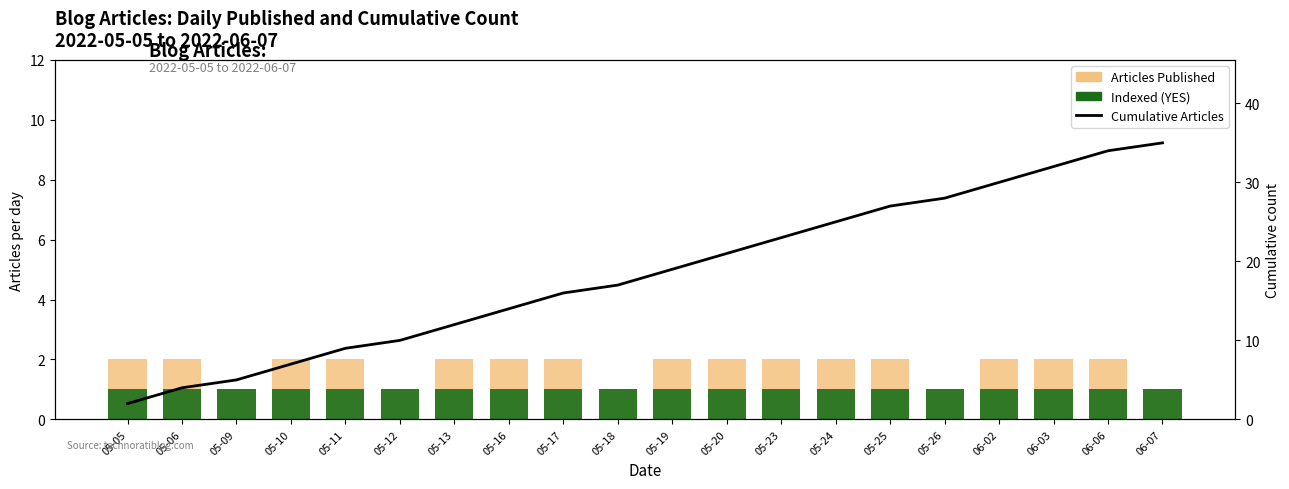

How many categories are shown in the chart?

20